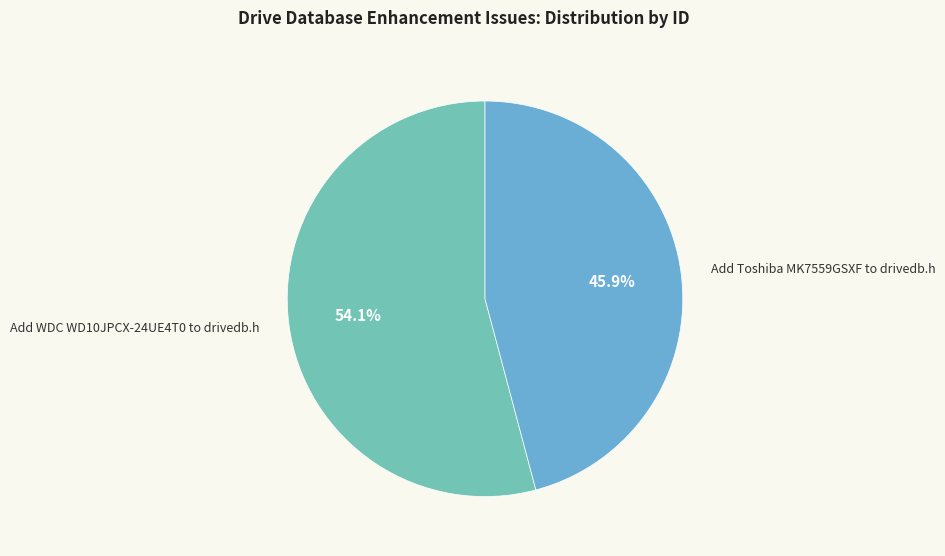

How many slices are in this pie chart?

2